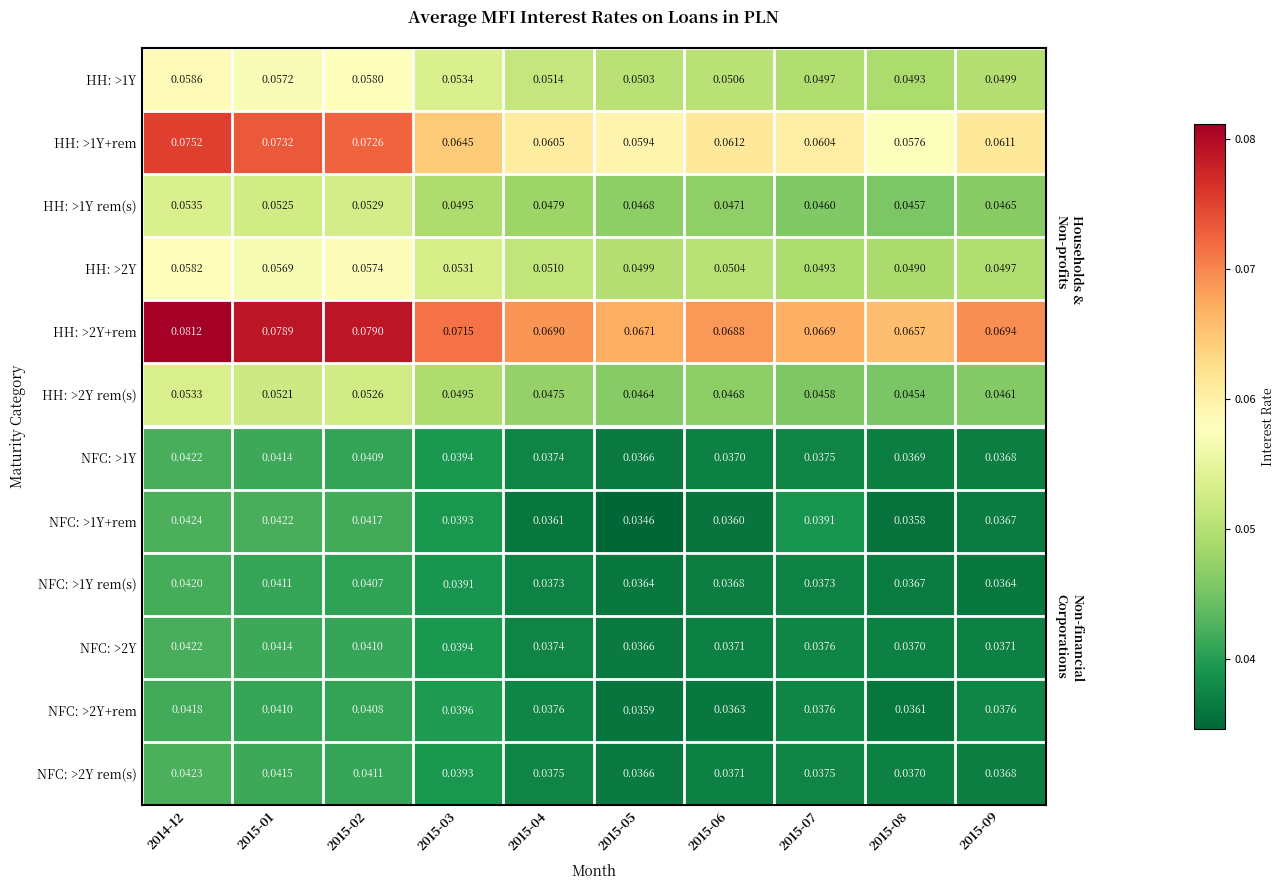

How many distinct data groups are displayed?

12